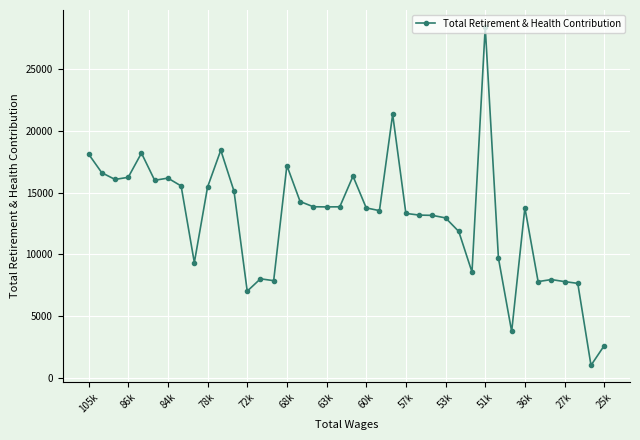

What is the minimum value shown in the chart?

997